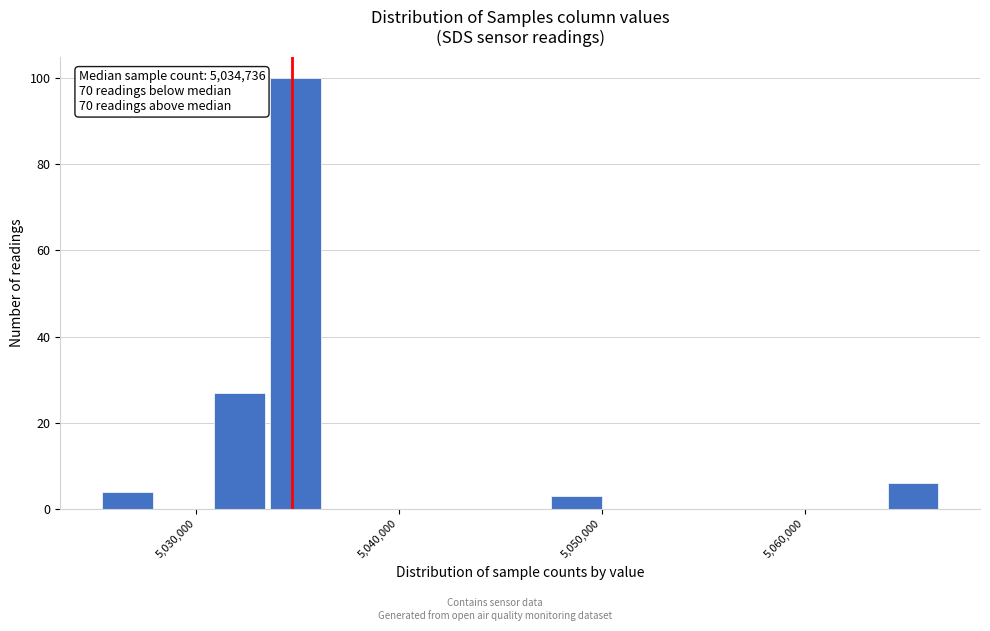

Around what value on the x-axis is the tallest bar? Give the approximate position of its centre, as read against the axis.

5035000